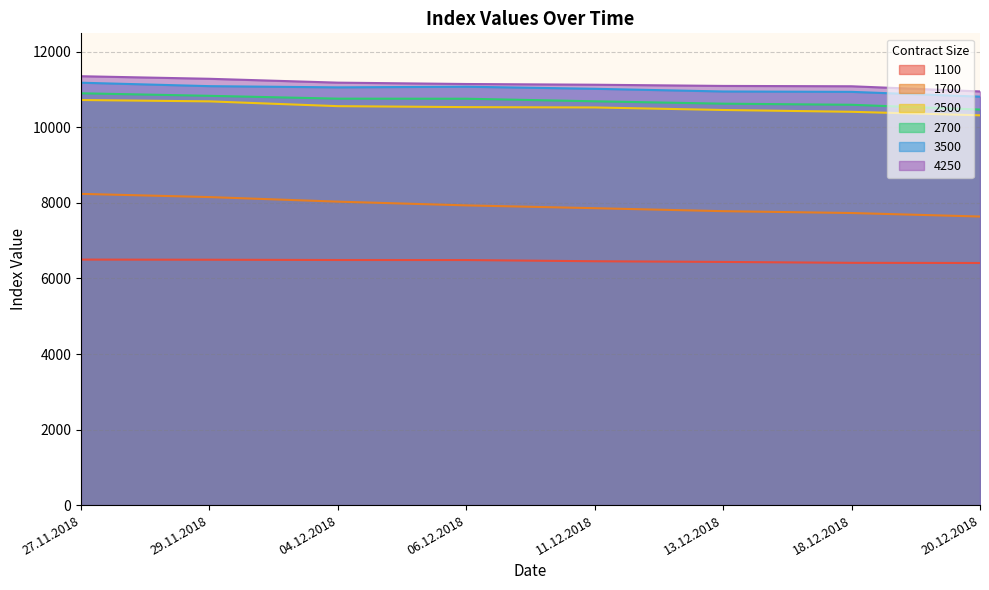

How many data points in 2700 are above 10759?

3